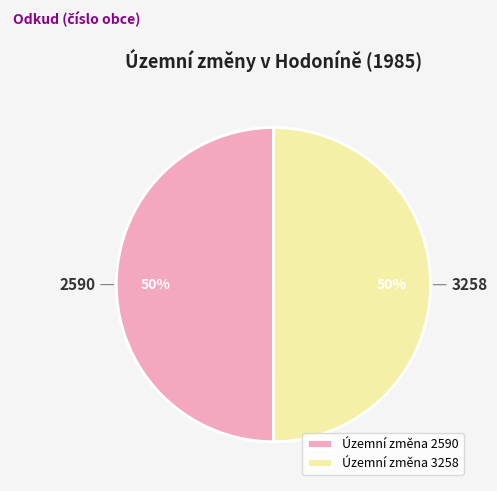

To the nearest percent, what portion does Územní změna 2590 represent?

50%